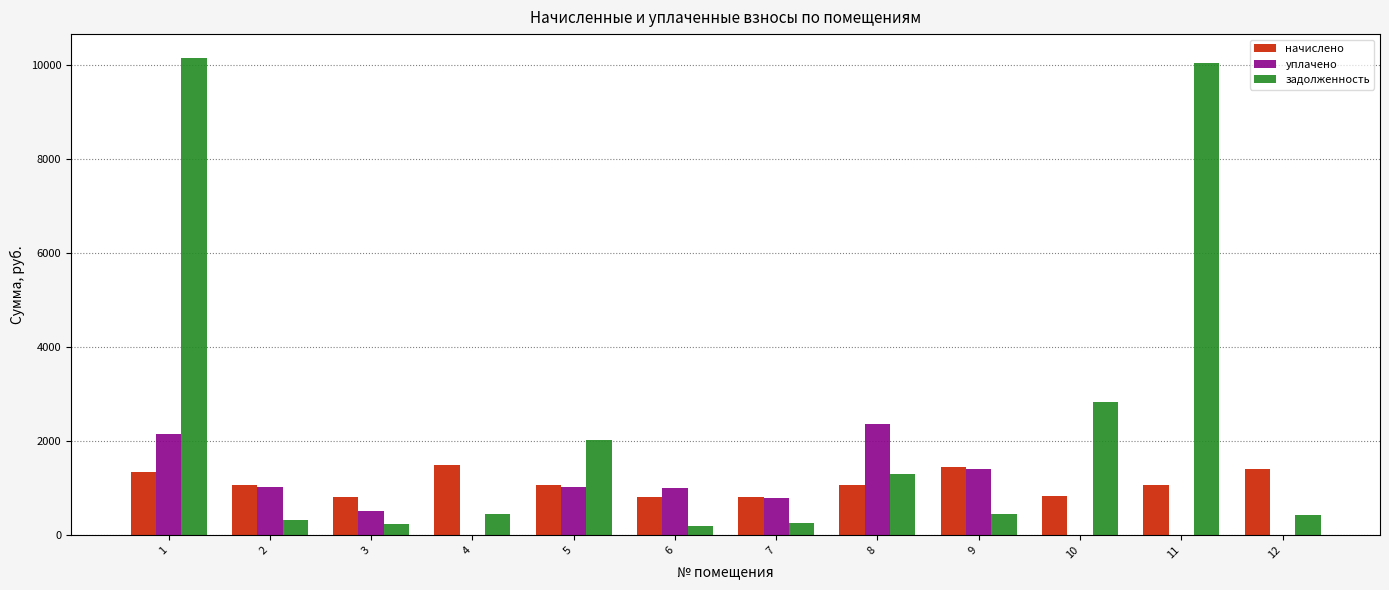

Where does the начислено series first go above 1062?

1